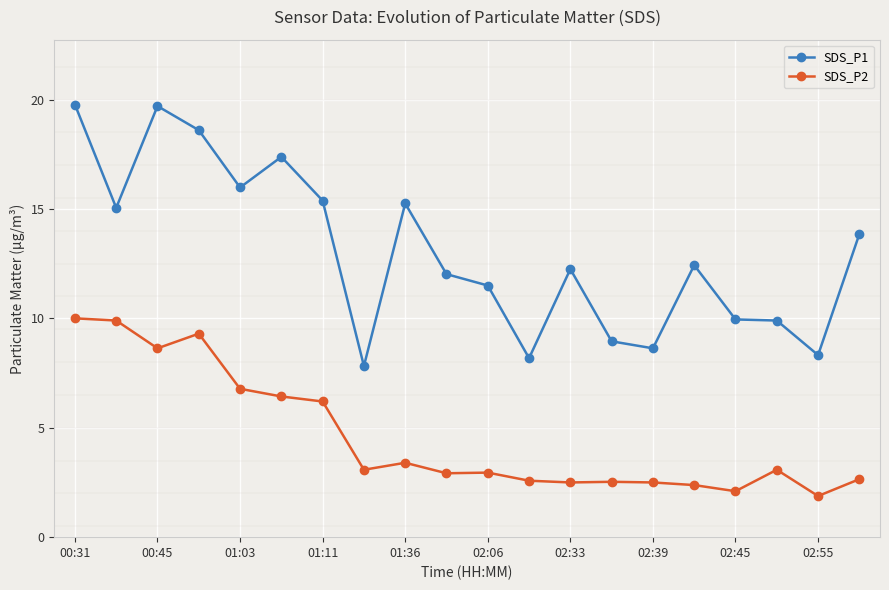

How many categories are shown in the chart?

20